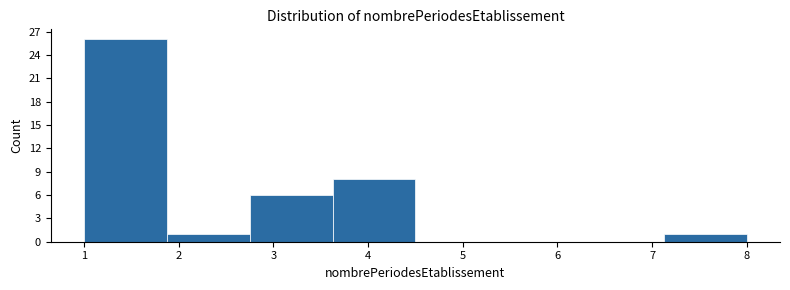

Which range on the x-axis has the tallest bar?

1.0 to 1.9